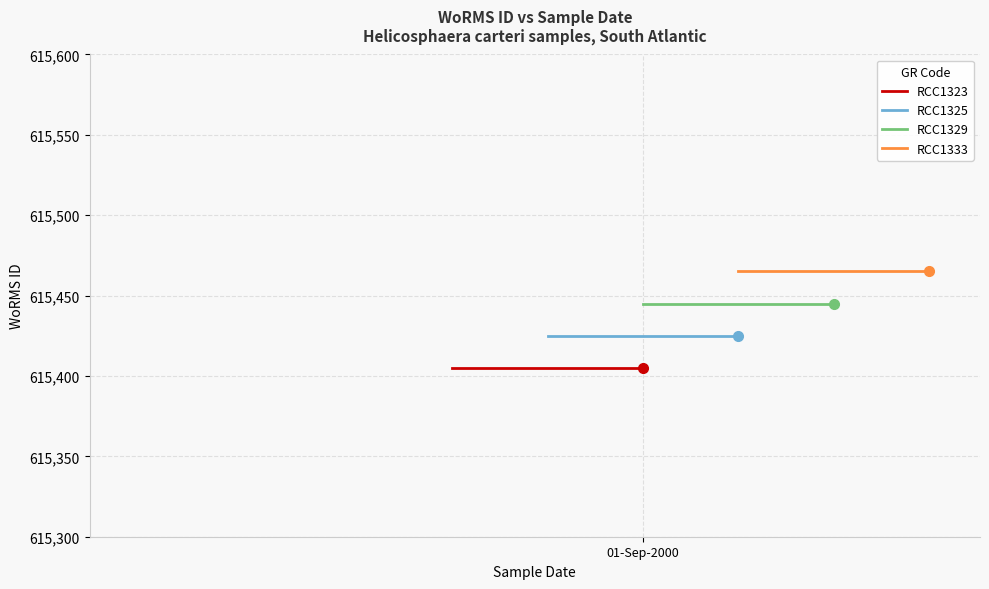

Which series has the largest total across all categories?

RCC1333